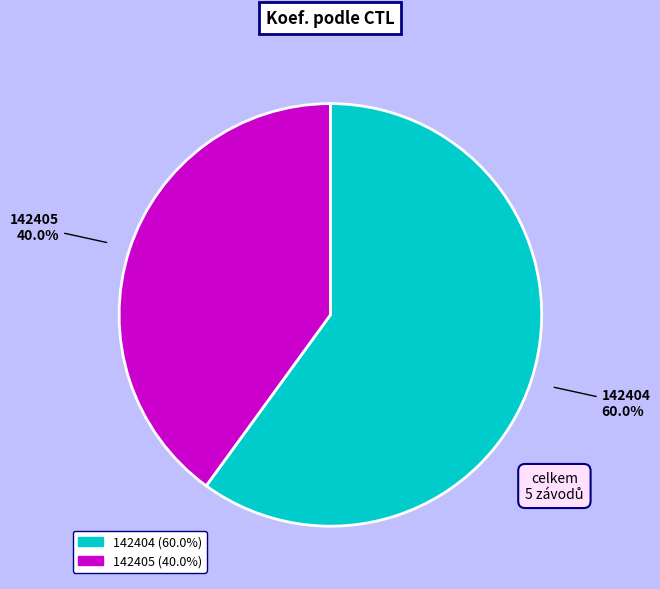

Rank the categories by value from lowest to highest.

142405, 142404